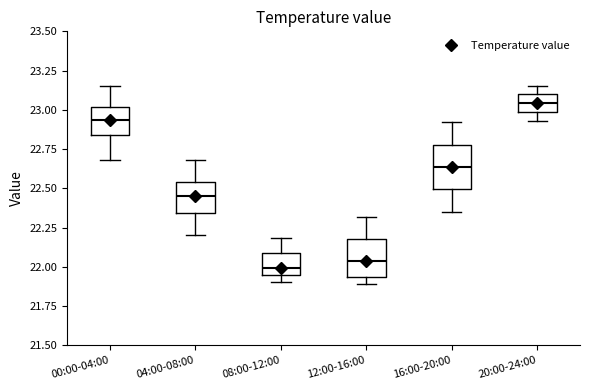

Reading left to right, transcribe this box plot: for each box, give where its median line is, the range the box spans, and where its two whiskers end, as read against the y-axis. The values are not printed on the chart, so give them approximately, as read against the axis.

00:00-04:00: median 22.95, box 22.85 to 23.00, whiskers 22.70 to 23.15
04:00-08:00: median 22.45, box 22.35 to 22.55, whiskers 22.20 to 22.70
08:00-12:00: median 22.00, box 21.95 to 22.10, whiskers 21.90 to 22.20
12:00-16:00: median 22.05, box 21.95 to 22.20, whiskers 21.90 to 22.30
16:00-20:00: median 22.65, box 22.50 to 22.80, whiskers 22.35 to 22.90
20:00-24:00: median 23.05, box 23.00 to 23.10, whiskers 22.95 to 23.15